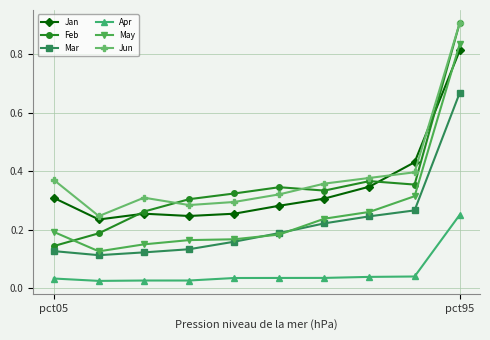

True or false: Jun and Jan cross at least once.

True